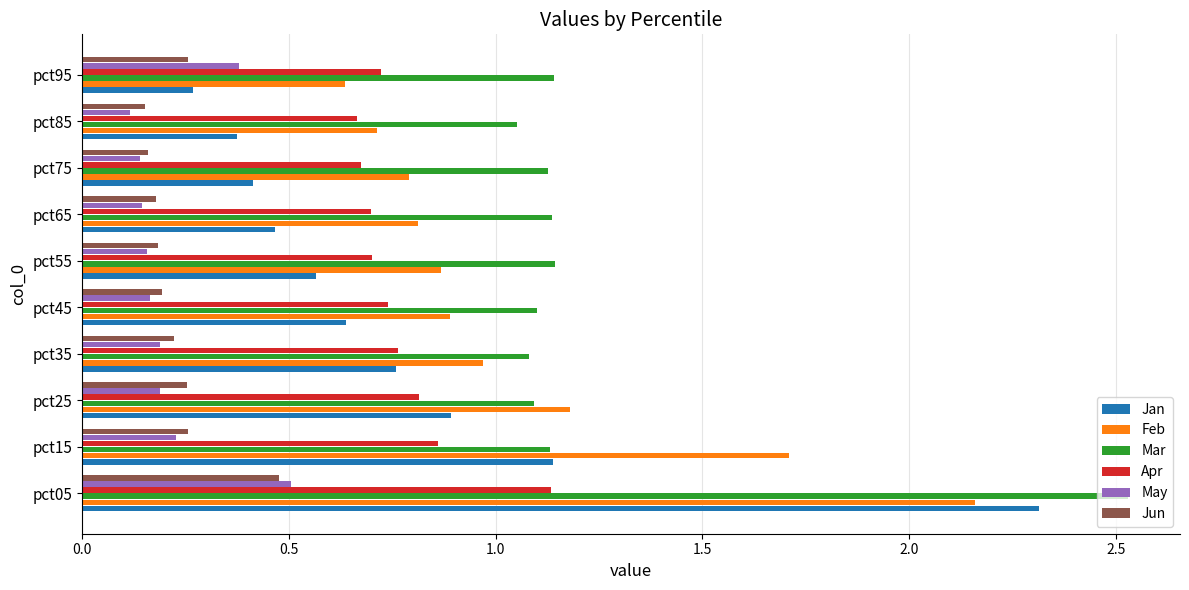

What is the difference between the maximum and minimum values in the Jan series?

2.0